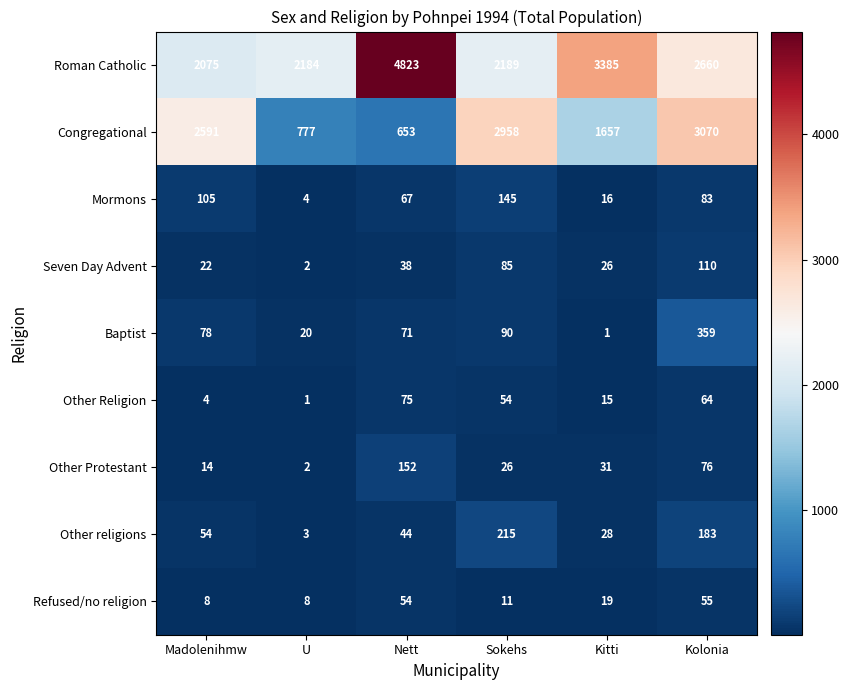

Is it true that Other Religion equals 75 at Nett?

True